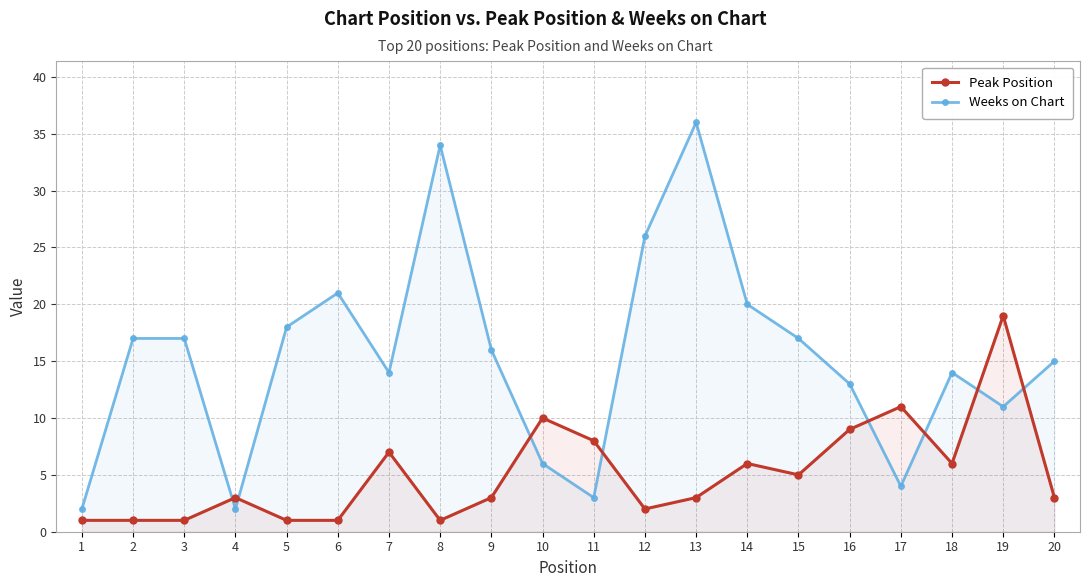

Reading left to right, what are all the values shown in this chart?

Peak Position: 1	1	1	3	1	1	7	1	3	10	8	2	3	6	5	9	11	6	19	3
Weeks on Chart: 2	17	17	2	18	21	14	34	16	6	3	26	36	20	17	13	4	14	11	15